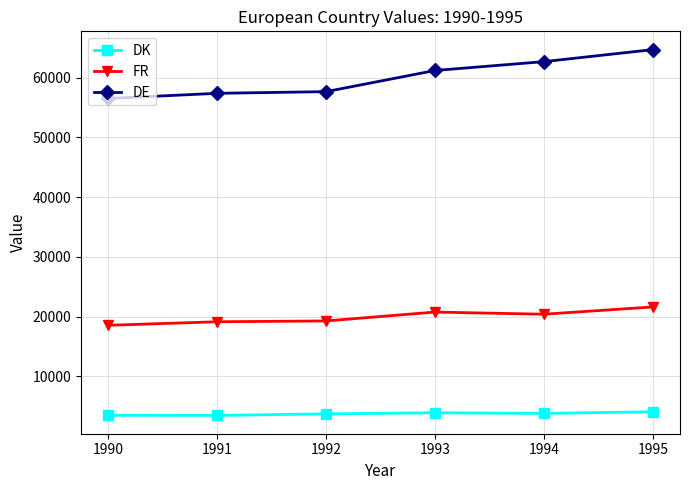

What is the value of the DK point at the 2nd from the left?

3468